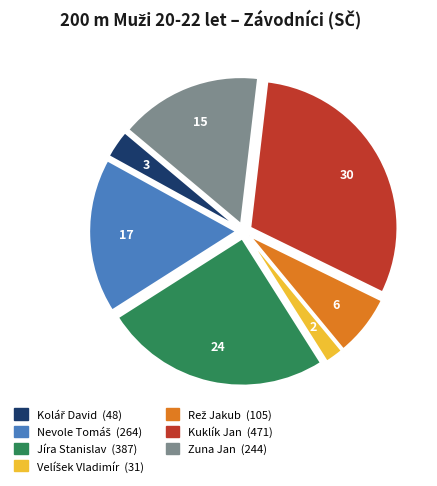

Is Zuna Jan the majority of the pie?

No